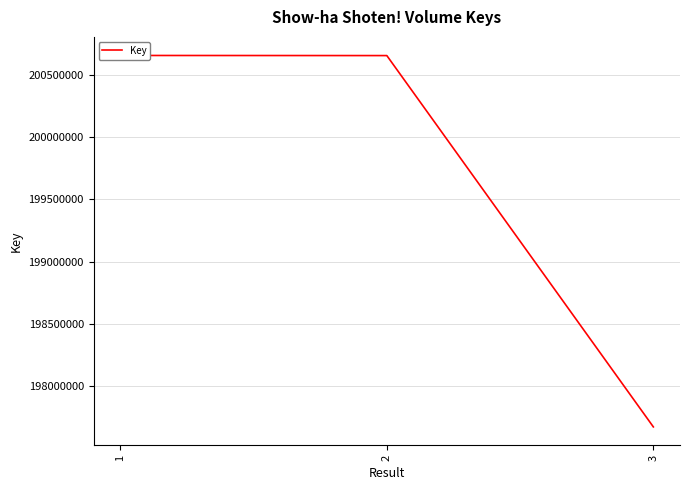

Is this an area chart (filled region under the line)?

No